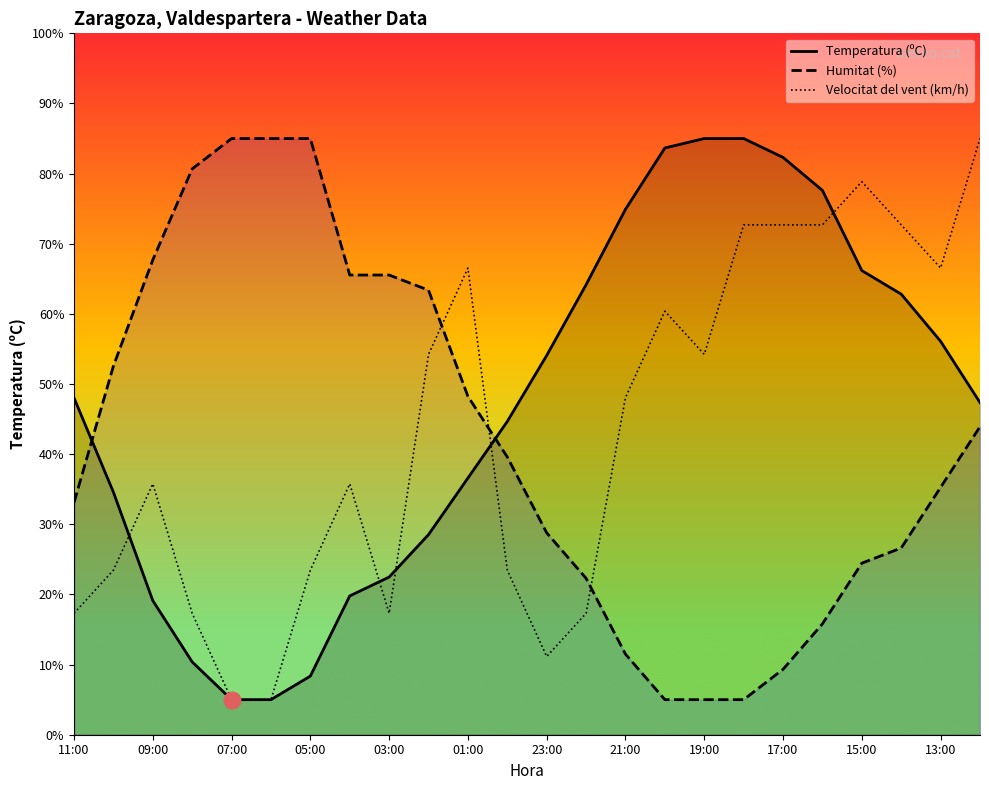

What is the total value across all series at 10:00?

110.6